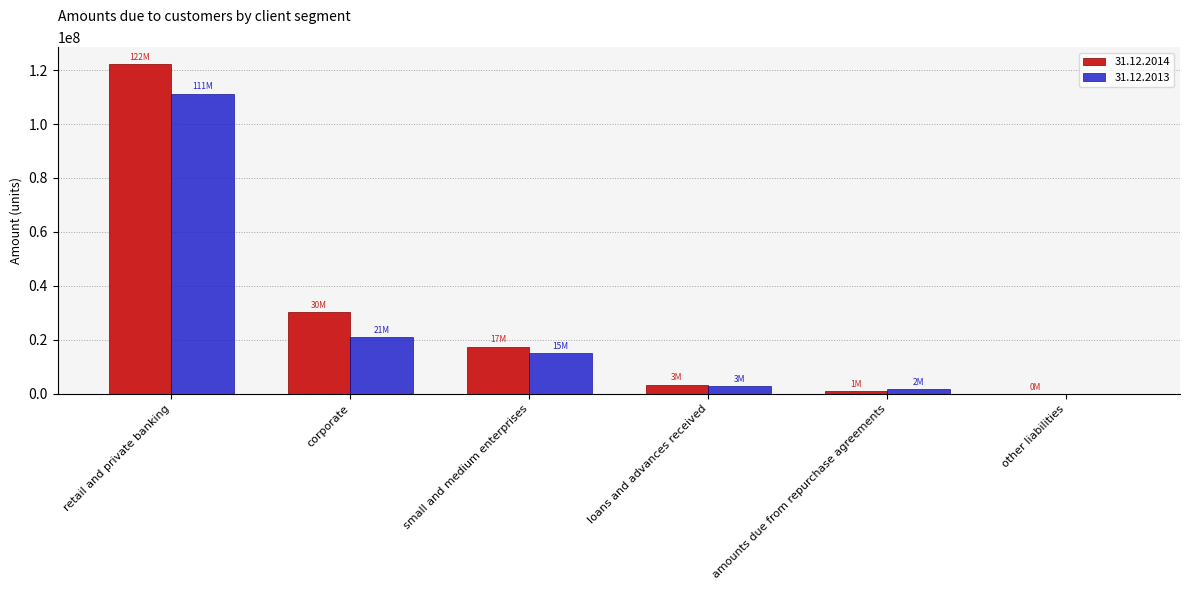

At which label does 31.12.2013 reach its peak?

retail and private banking